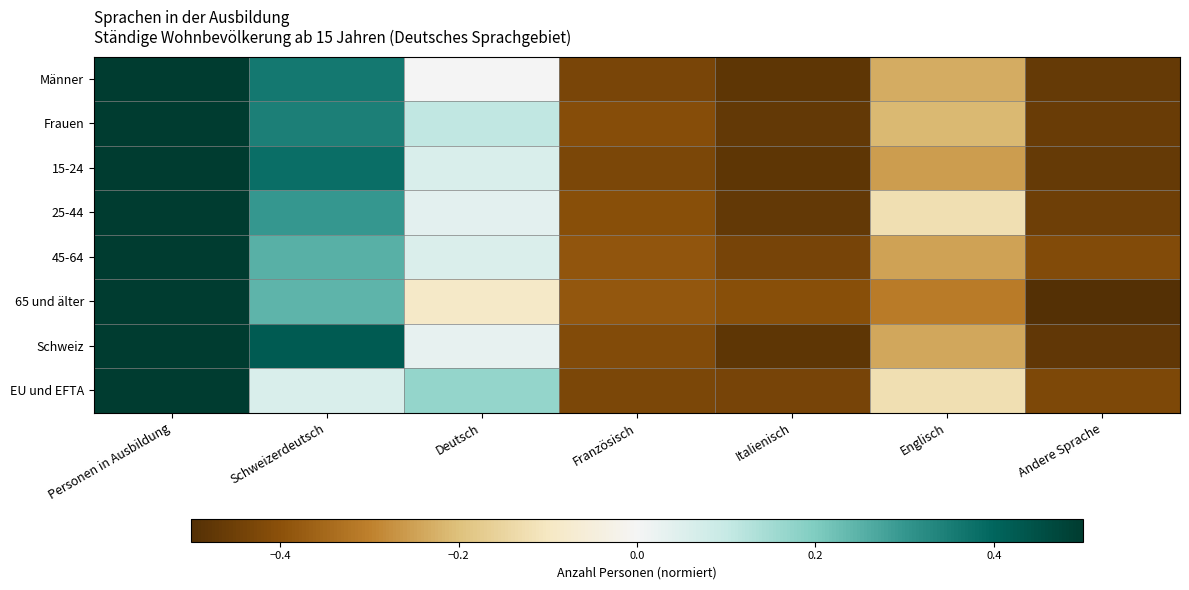

Reading left to right, transcribe all the data shown in this chart.

Männer: Personen in Ausbildung=0.5	Schweizerdeutsch=0.4	Deutsch=0.0	Französisch=-0.4	Italienisch=-0.5	Englisch=-0.2	Andere Sprache=-0.5
Frauen: Personen in Ausbildung=0.5	Schweizerdeutsch=0.3	Deutsch=0.1	Französisch=-0.4	Italienisch=-0.5	Englisch=-0.2	Andere Sprache=-0.5
15-24: Personen in Ausbildung=0.5	Schweizerdeutsch=0.4	Deutsch=0.1	Französisch=-0.4	Italienisch=-0.5	Englisch=-0.3	Andere Sprache=-0.5
25-44: Personen in Ausbildung=0.5	Schweizerdeutsch=0.3	Deutsch=0.0	Französisch=-0.4	Italienisch=-0.5	Englisch=-0.1	Andere Sprache=-0.5
45-64: Personen in Ausbildung=0.5	Schweizerdeutsch=0.3	Deutsch=0.1	Französisch=-0.4	Italienisch=-0.4	Englisch=-0.2	Andere Sprache=-0.4
65 und älter: Personen in Ausbildung=0.5	Schweizerdeutsch=0.2	Deutsch=-0.1	Französisch=-0.4	Italienisch=-0.4	Englisch=-0.3	Andere Sprache=-0.5
Schweiz: Personen in Ausbildung=0.5	Schweizerdeutsch=0.4	Deutsch=0.0	Französisch=-0.4	Italienisch=-0.5	Englisch=-0.2	Andere Sprache=-0.5
EU und EFTA: Personen in Ausbildung=0.5	Schweizerdeutsch=0.1	Deutsch=0.2	Französisch=-0.4	Italienisch=-0.4	Englisch=-0.1	Andere Sprache=-0.4